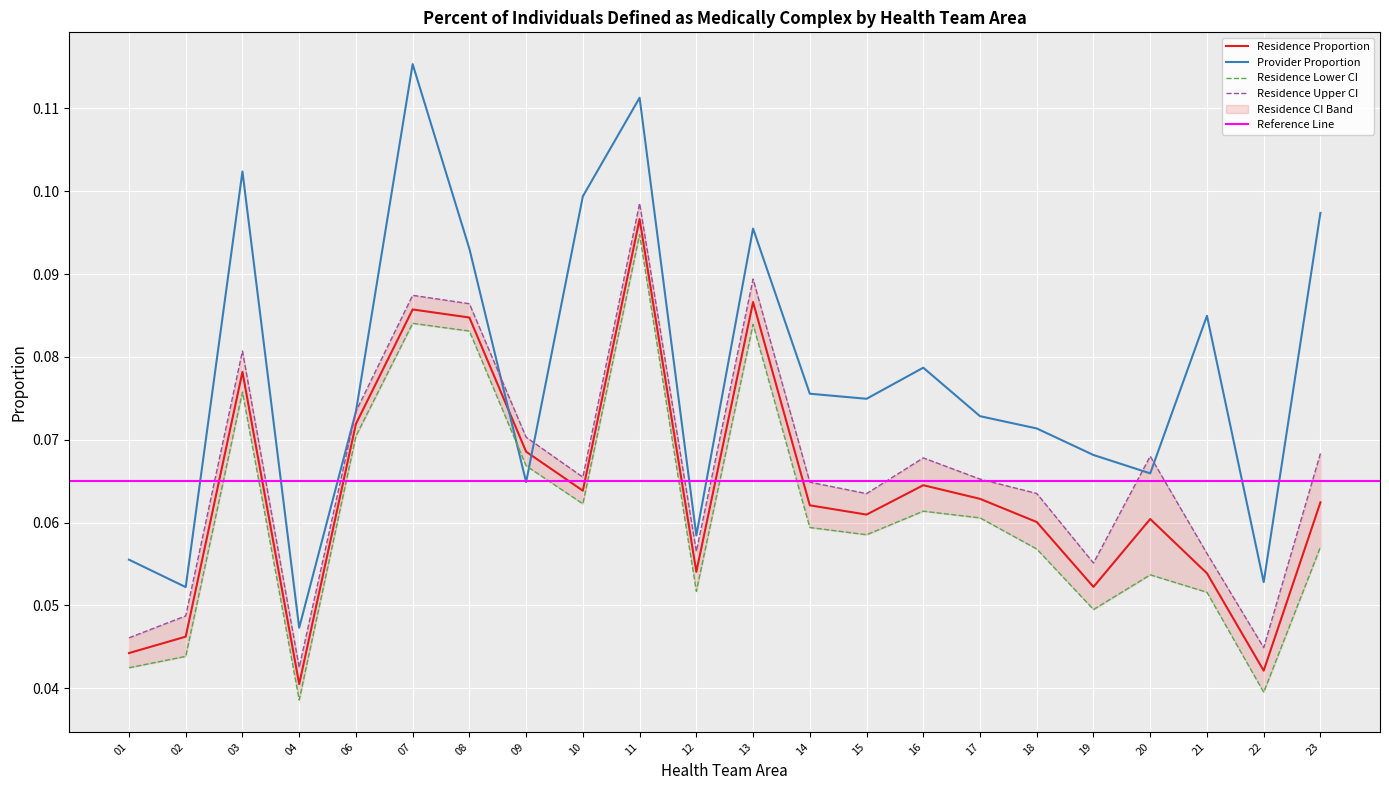

Reading left to right, what are all the values shown in this chart?

Residence Proportion: 0.0	0.0	0.1	0.0	0.1	0.1	0.1	0.1	0.1	0.1	0.1	0.1	0.1	0.1	0.1	0.1	0.1	0.1	0.1	0.1	0.0	0.1
Provider Proportion: 0.1	0.1	0.1	0.0	0.1	0.1	0.1	0.1	0.1	0.1	0.1	0.1	0.1	0.1	0.1	0.1	0.1	0.1	0.1	0.1	0.1	0.1
Residence Lower CI: 0.0	0.0	0.1	0.0	0.1	0.1	0.1	0.1	0.1	0.1	0.1	0.1	0.1	0.1	0.1	0.1	0.1	0.0	0.1	0.1	0.0	0.1
Residence Upper CI: 0.0	0.0	0.1	0.0	0.1	0.1	0.1	0.1	0.1	0.1	0.1	0.1	0.1	0.1	0.1	0.1	0.1	0.1	0.1	0.1	0.0	0.1